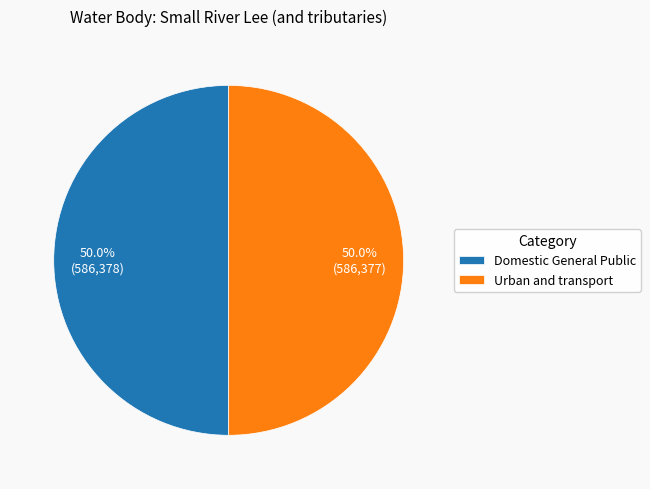

How much of the chart is everything except Domestic General Public?

50.0%